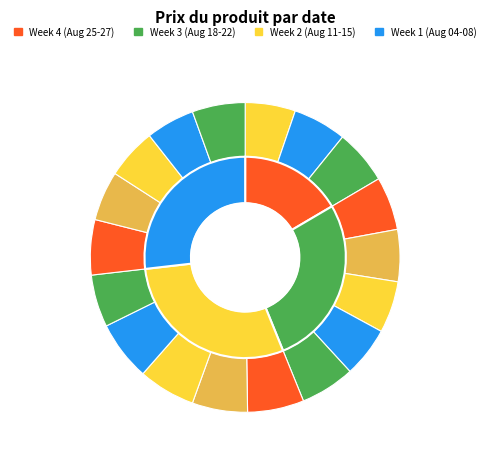

What percentage is the 2025-08-04 slice, to the nearest percent?

6%